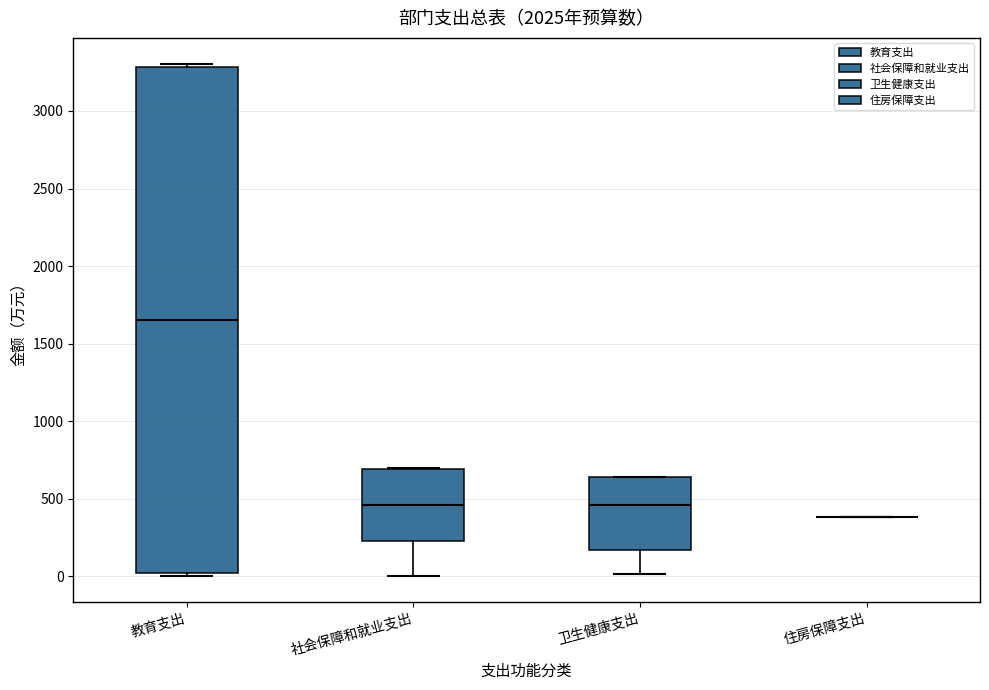

Where is the lower edge of the box for 教育支出 on the y-axis? The values are not printed on the chart, so give them approximately, as read against the axis.

0